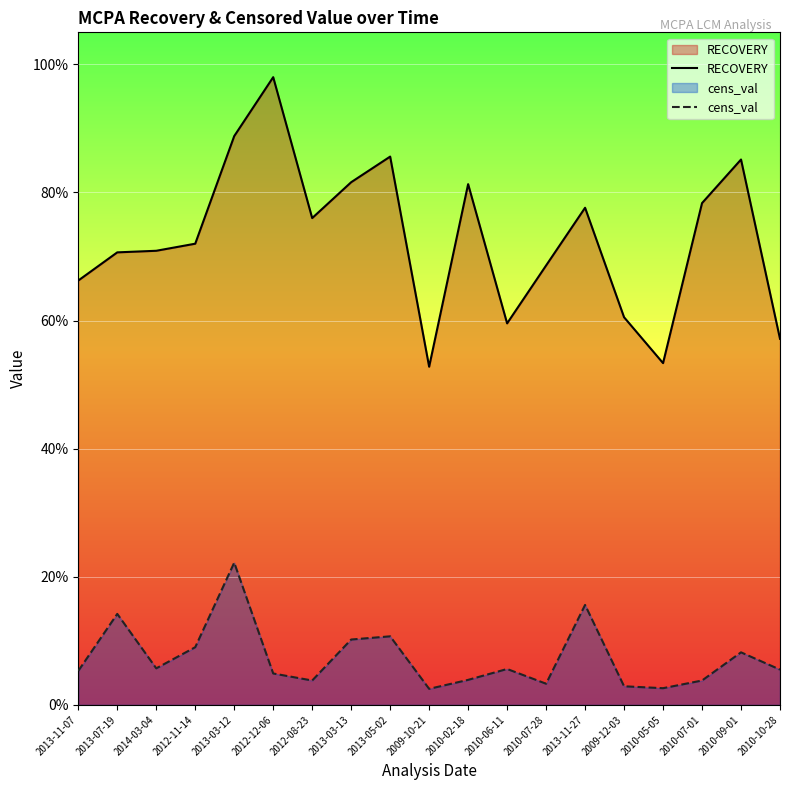

Where is cens_val nearest to the value 0?

2009-10-21